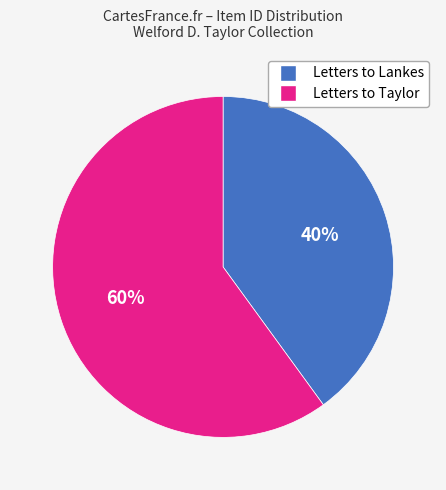

To the nearest percent, what is the difference between the largest and smallest slice percentages?

20%